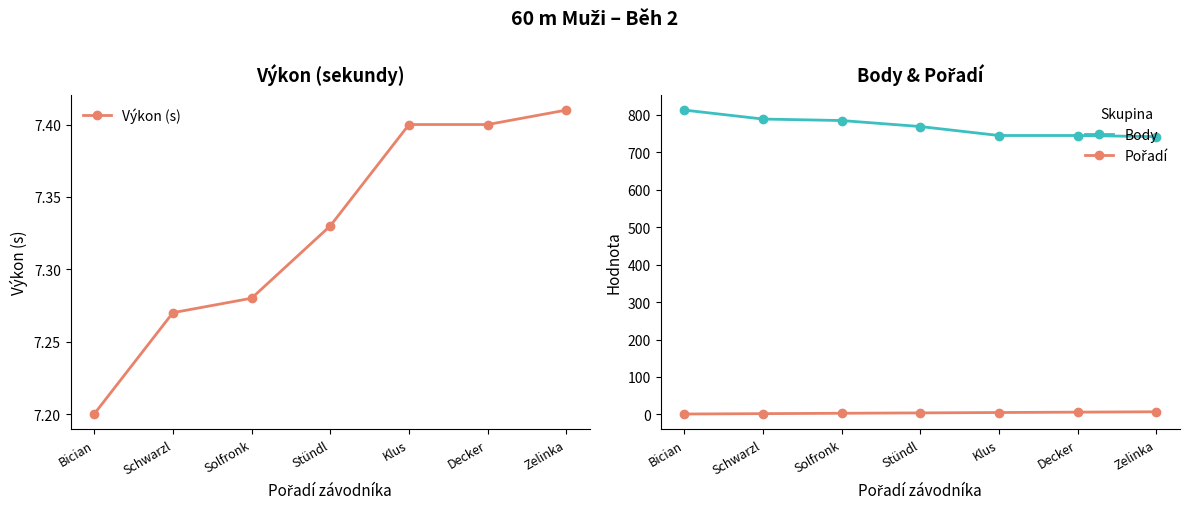

How many categories are shown in the chart?

7